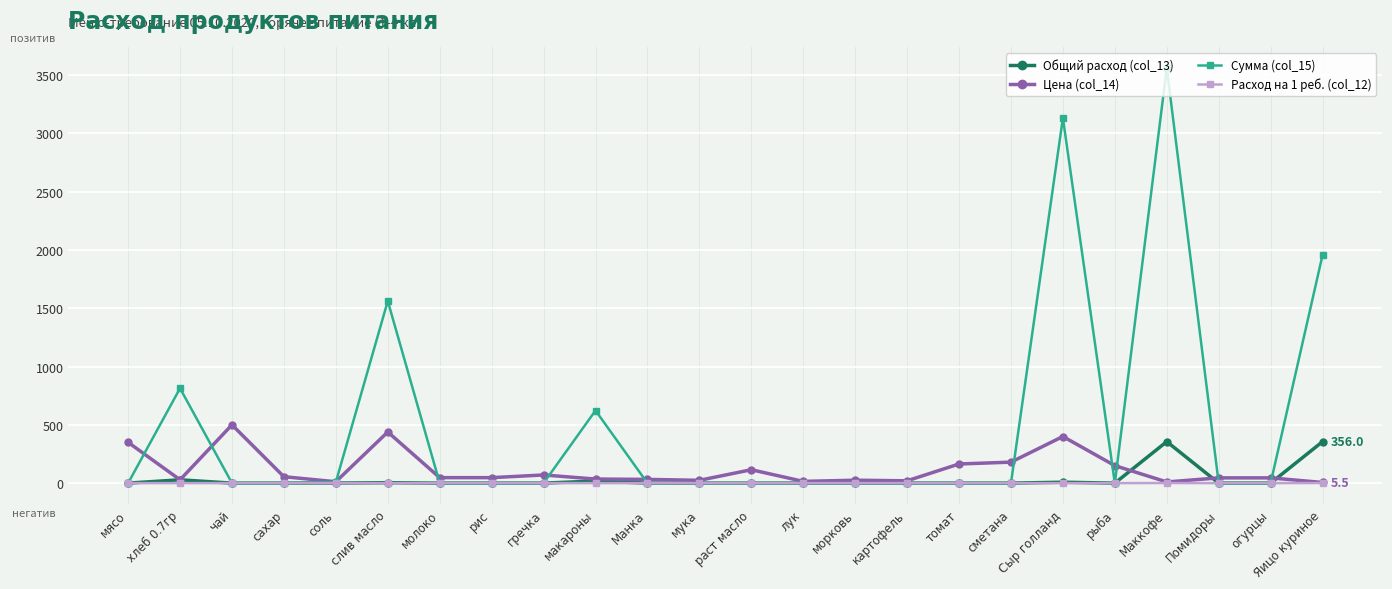

What is the difference between the maximum and minimum values in the Расход на 1 реб. (col_12) series?

1.0